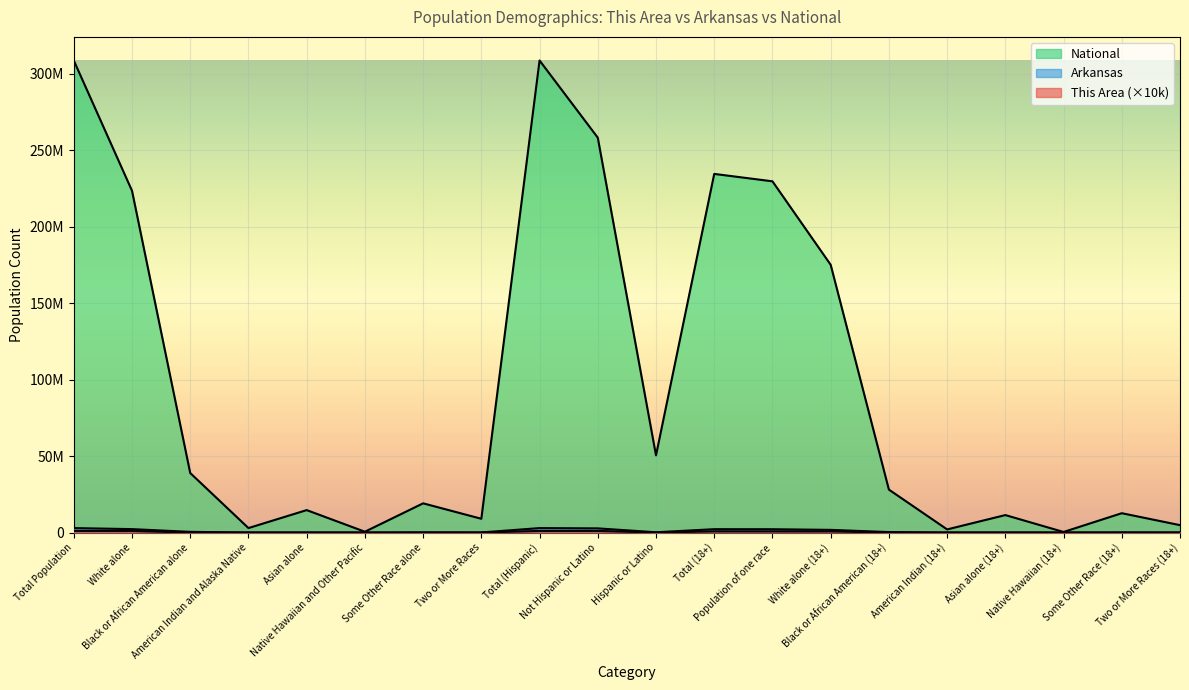

At how many categories does at least one series exceed 129143979?

7